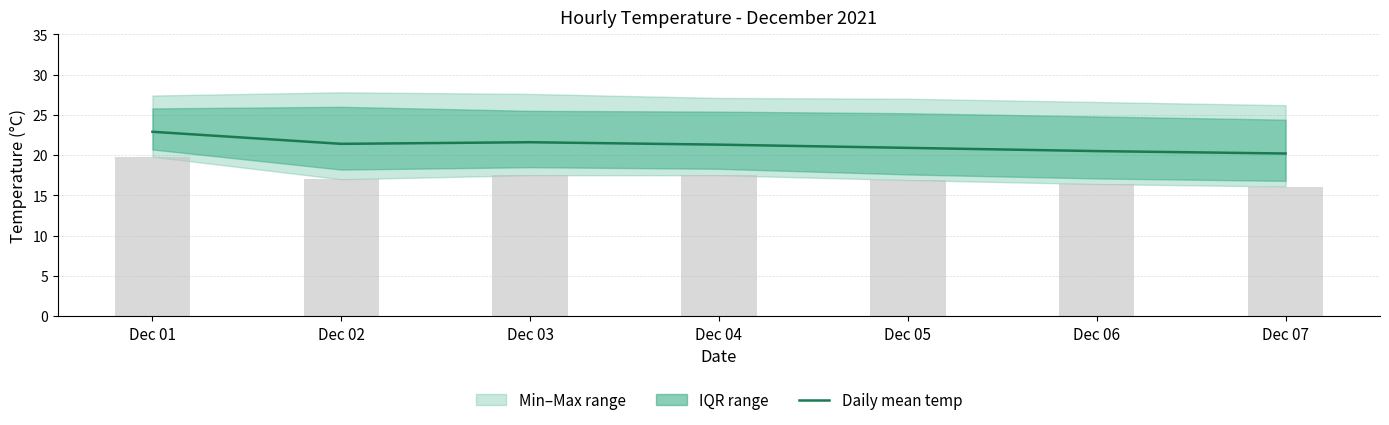

What is the change in value from Dec 04 to Dec 07?

-1.1